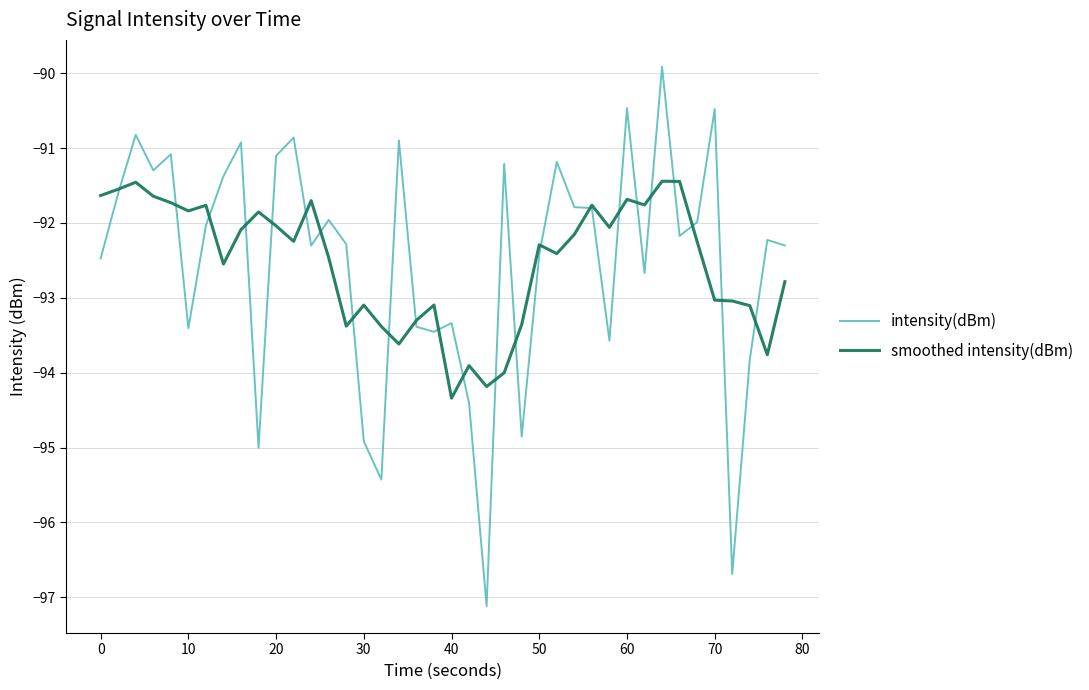

Which series ends up on top after the final intersection of intensity(dBm) and smoothed intensity(dBm)?

intensity(dBm)